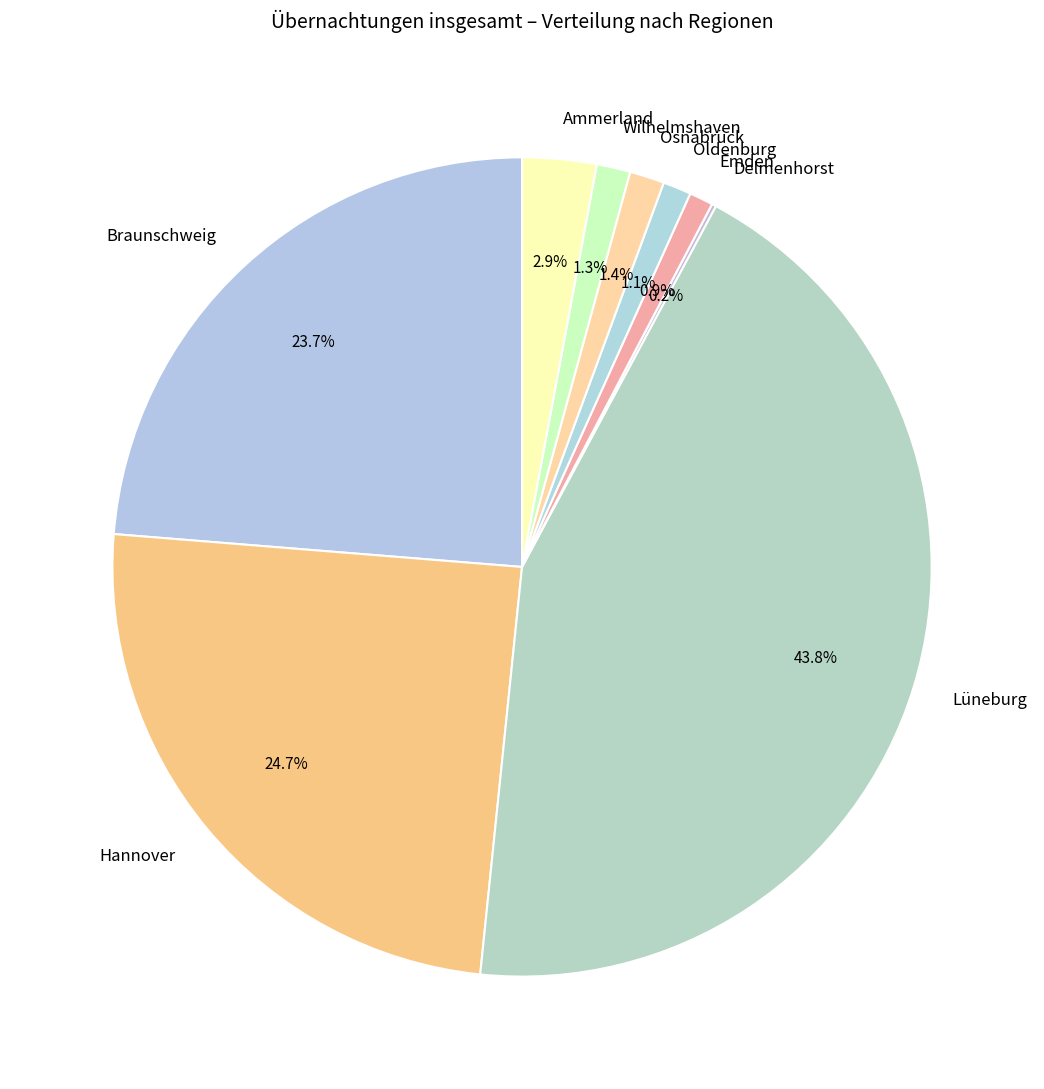

To the nearest percent, what percentage of the pie is Lüneburg?

44%